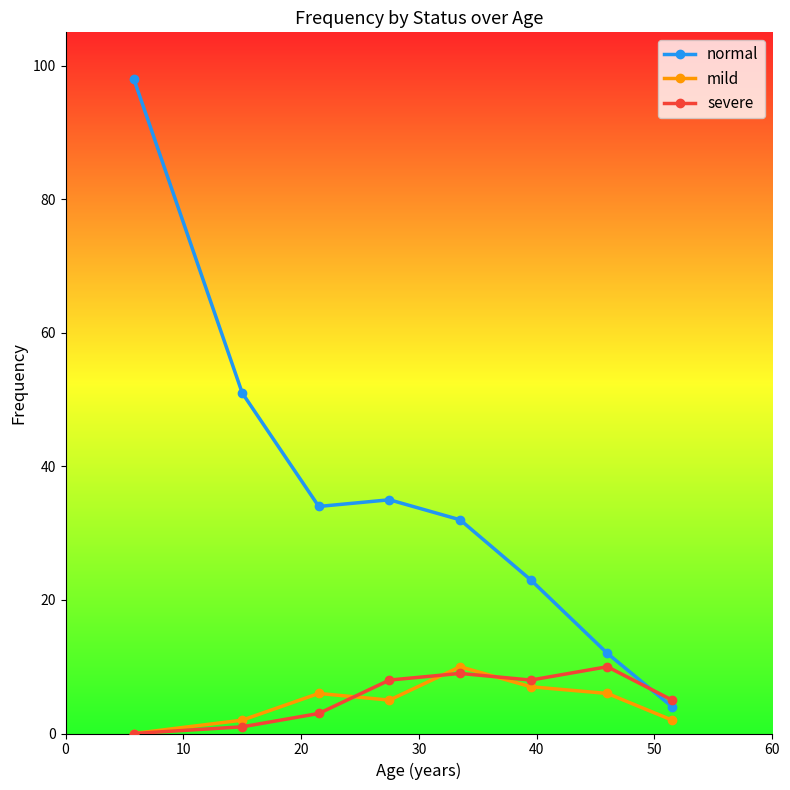

True or false: normal and mild cross at least once.

False